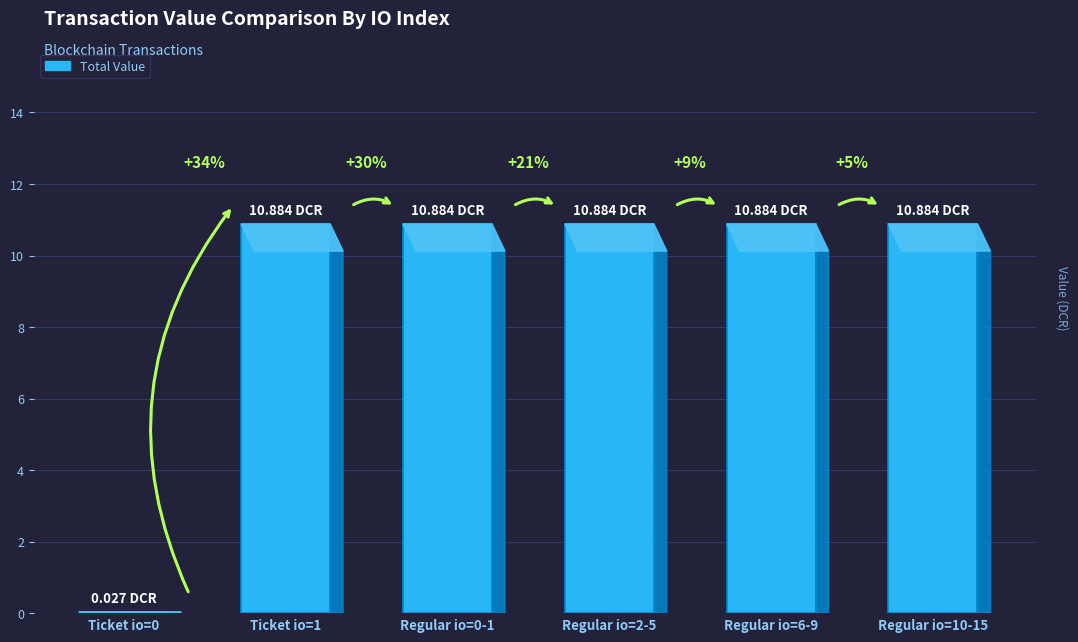

The chart shows a value of 6.3 at Regular io=2-5. True or false?

False